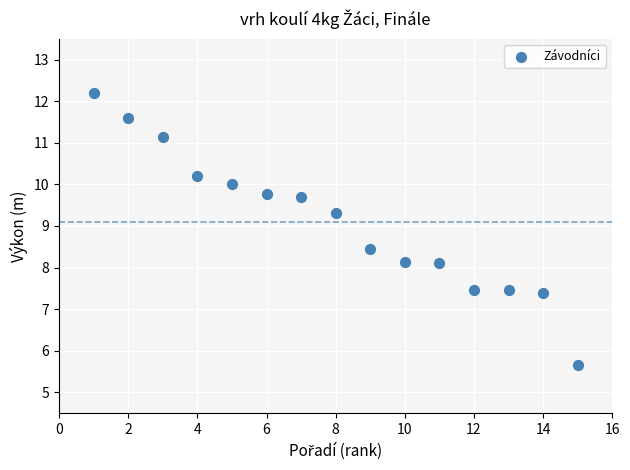

What is the range of X values (max minus min)?

14.0